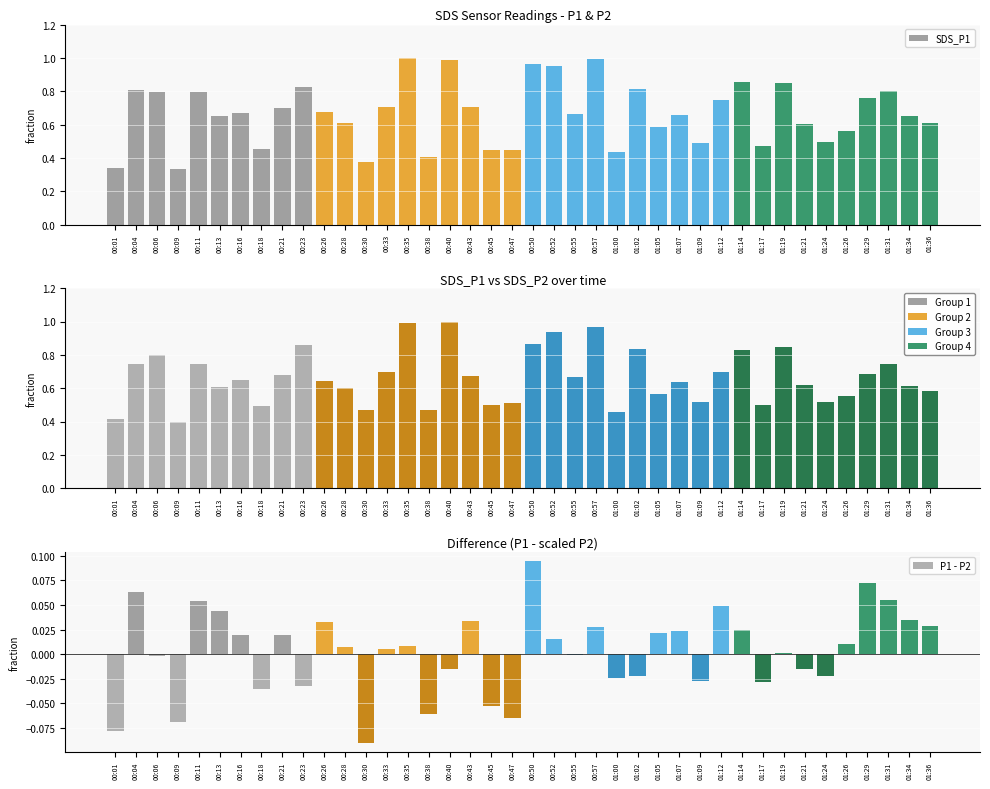

At how many categories does at least one series exceed 0?

40